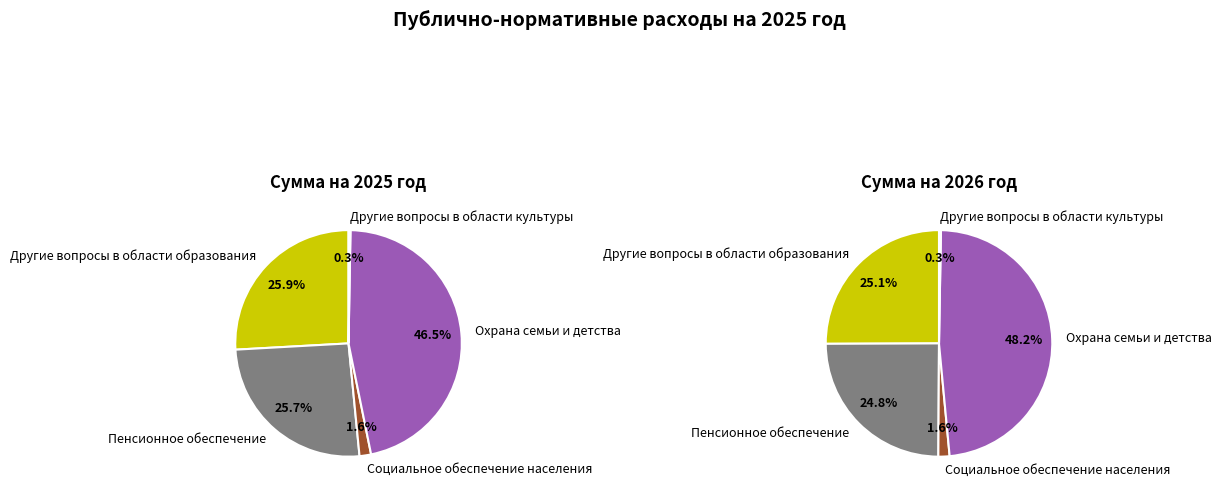

To the nearest percent, what portion does Социальное обеспечение населения represent?

2%